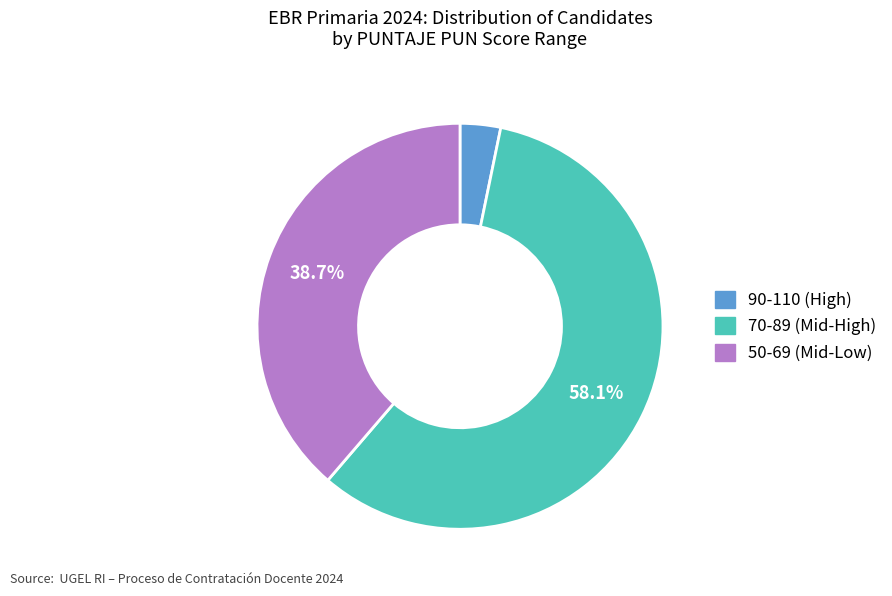

How many segments does this pie chart have?

3